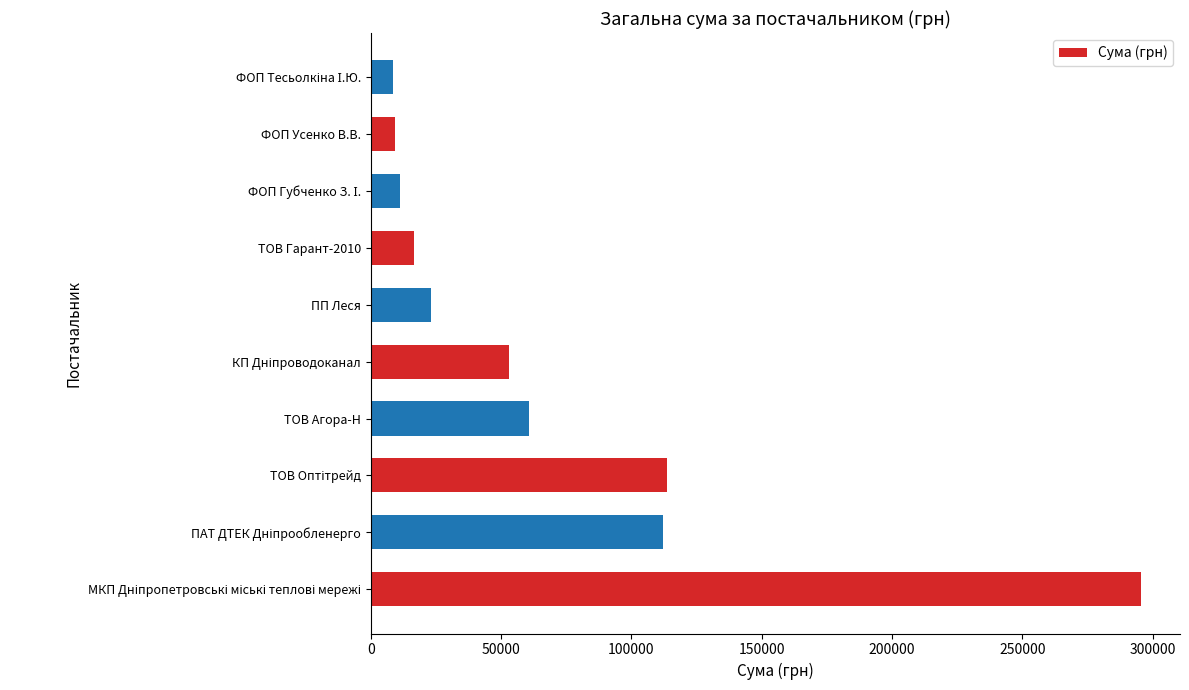

What is the difference between the second highest and second lowest values?

104256.7